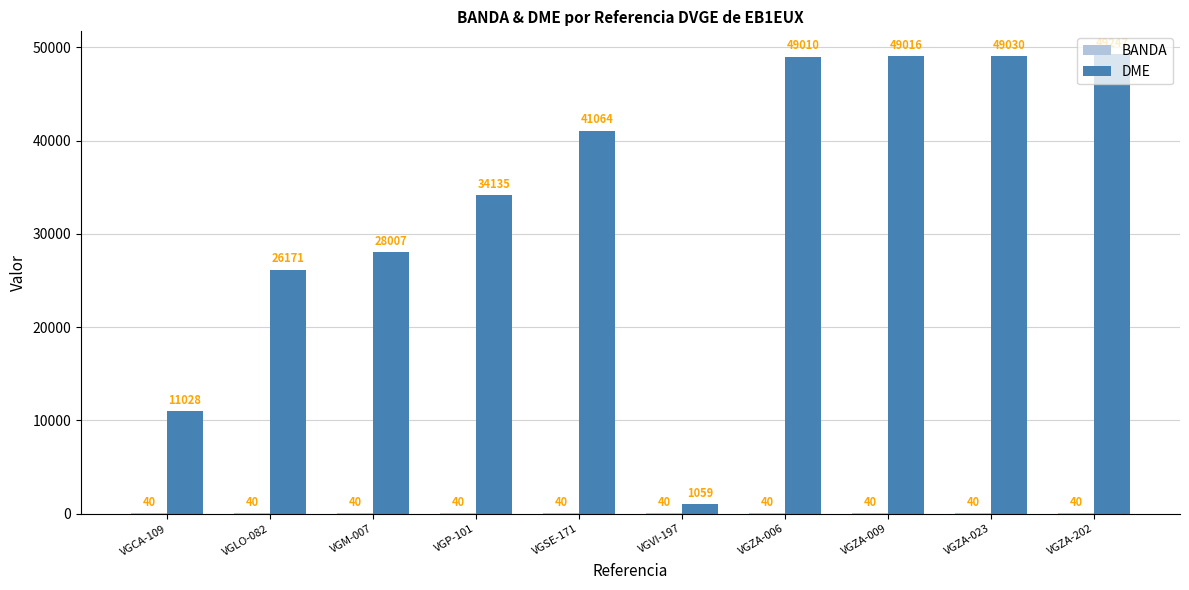

Between VGCA-109 and VGLO-082, which series saw the biggest shift?

DME